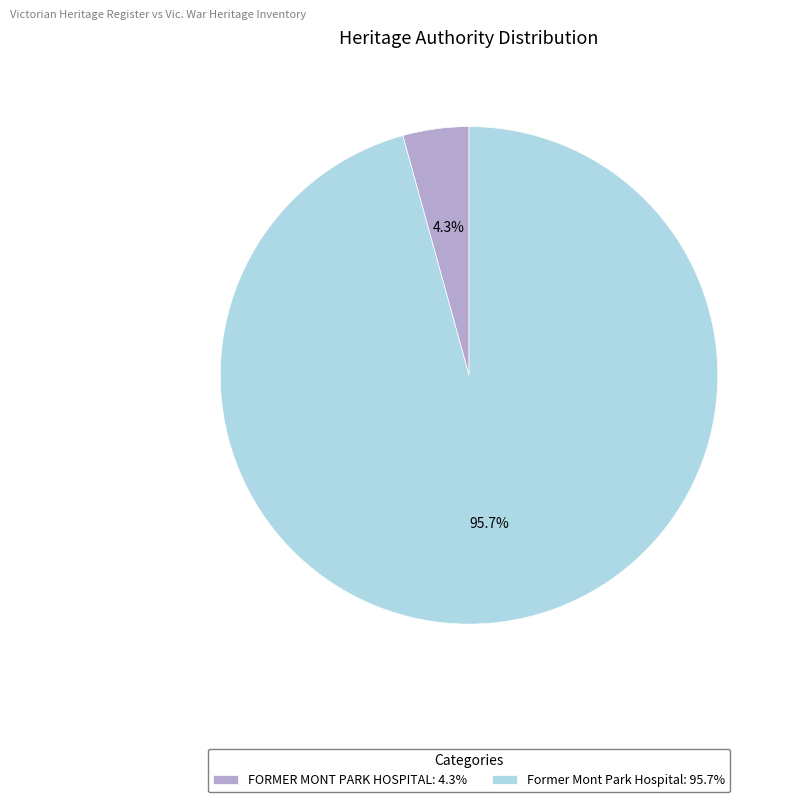

Rank the categories by value from lowest to highest.

FORMER MONT PARK HOSPITAL, Former Mont Park Hospital